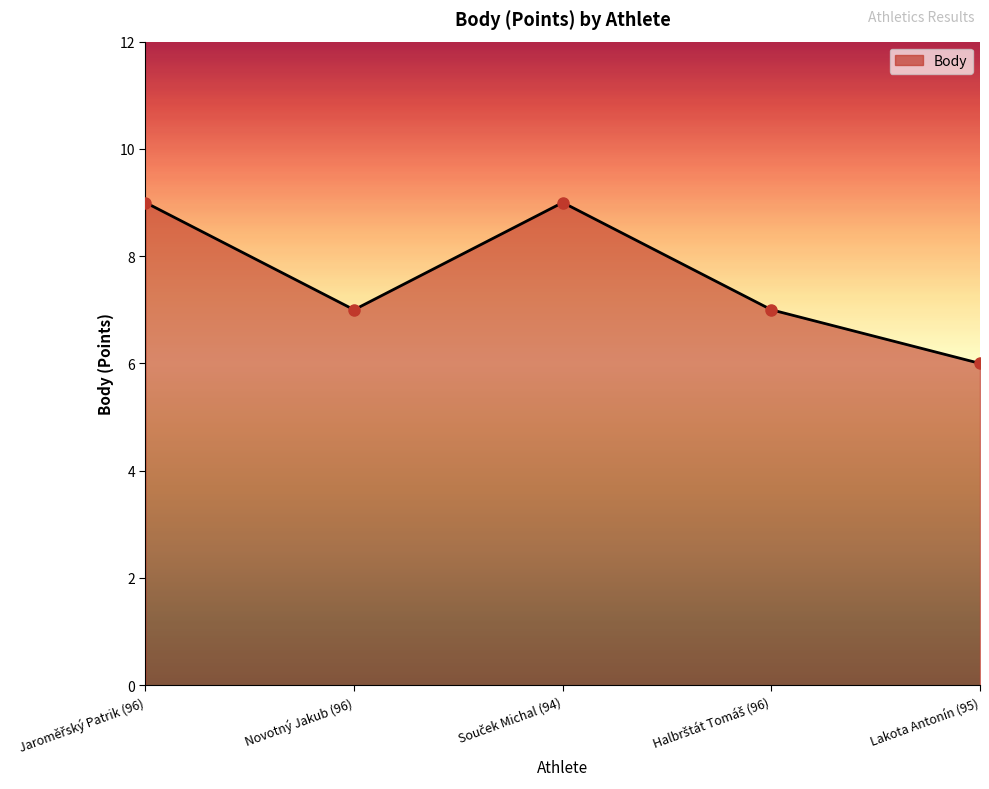

Reading left to right, list all the values displayed in this chart.

9	7	9	7	6